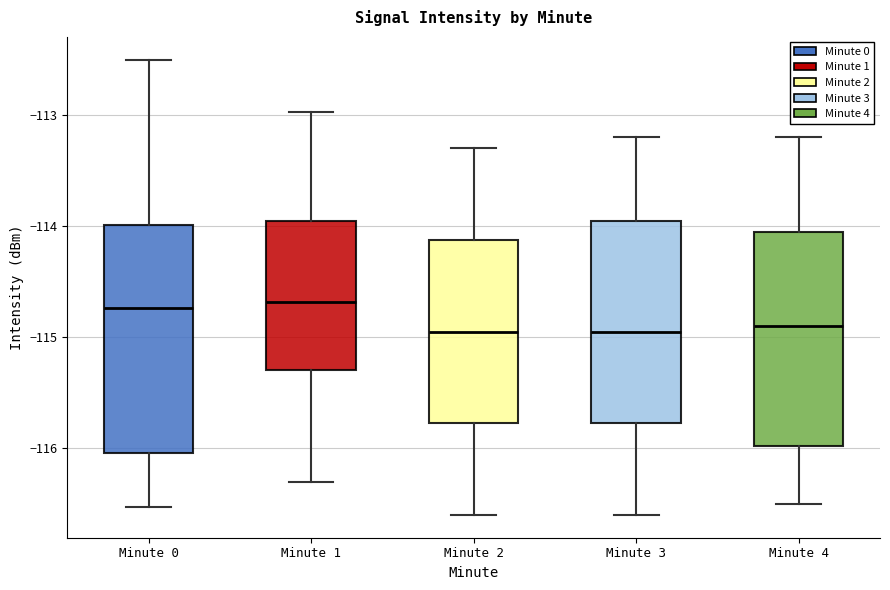

Where is the lower edge of the box for Minute 0 on the y-axis? The values are not printed on the chart, so give them approximately, as read against the axis.

-116.0